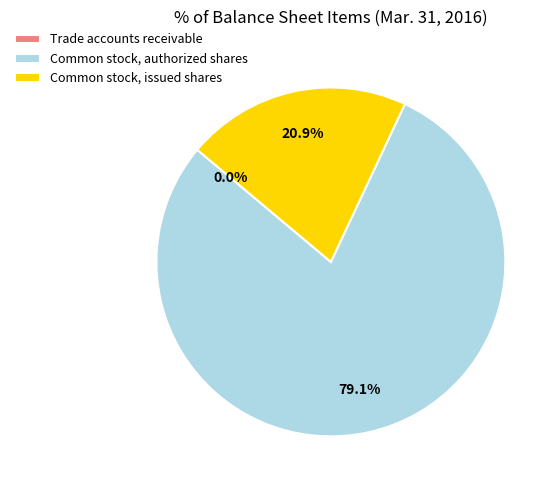

Does Common stock, authorized shares account for over 50% of the chart?

Yes